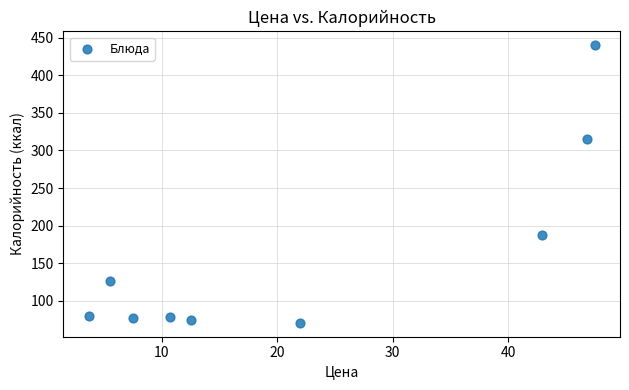

What is the range of X values (max minus min)?

43.9